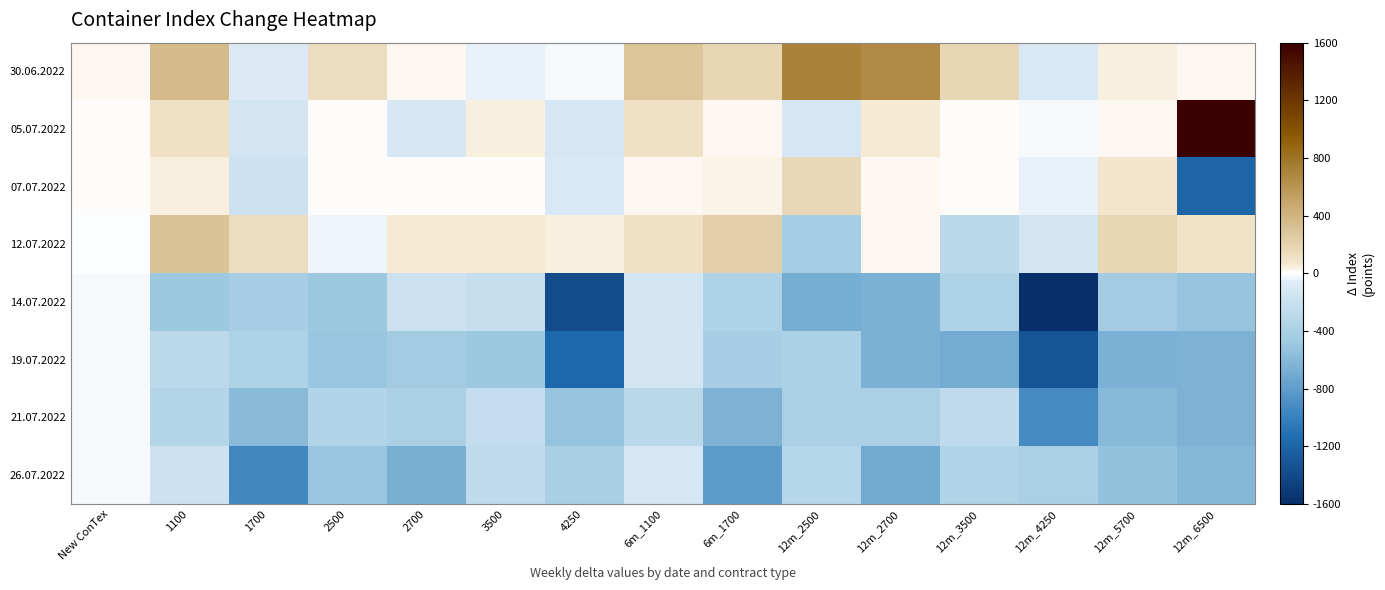

Which series has the largest total across all categories?

30.06.2022